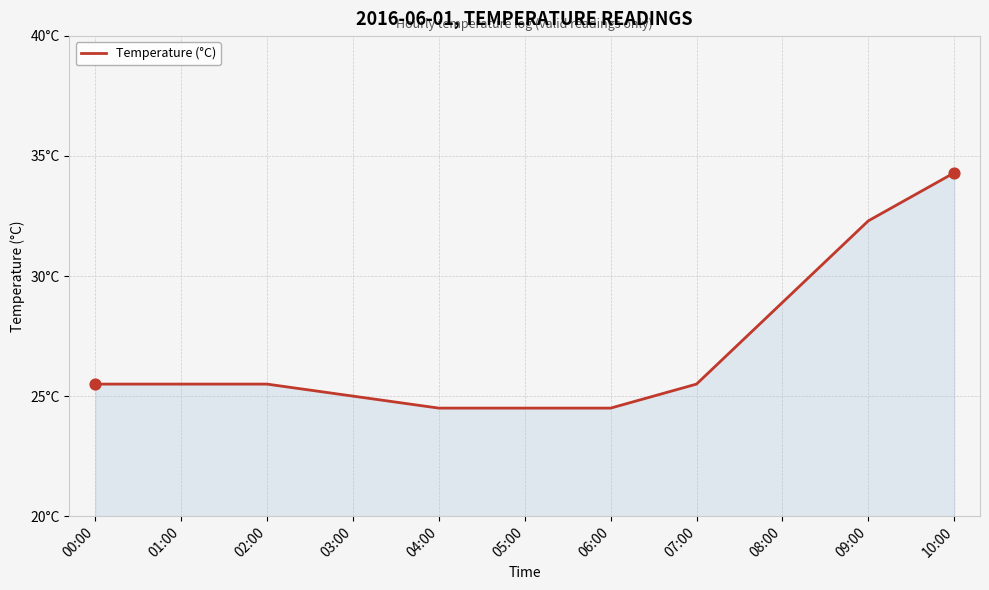

Approximately how many times larger is the value at 07:00 compared to 06:00?

1.0